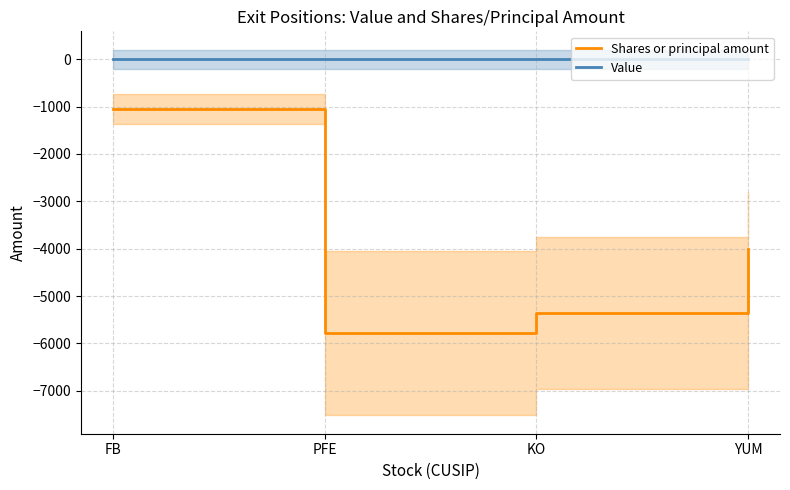

True or false: Shares or principal amount and Value cross at least once.

False